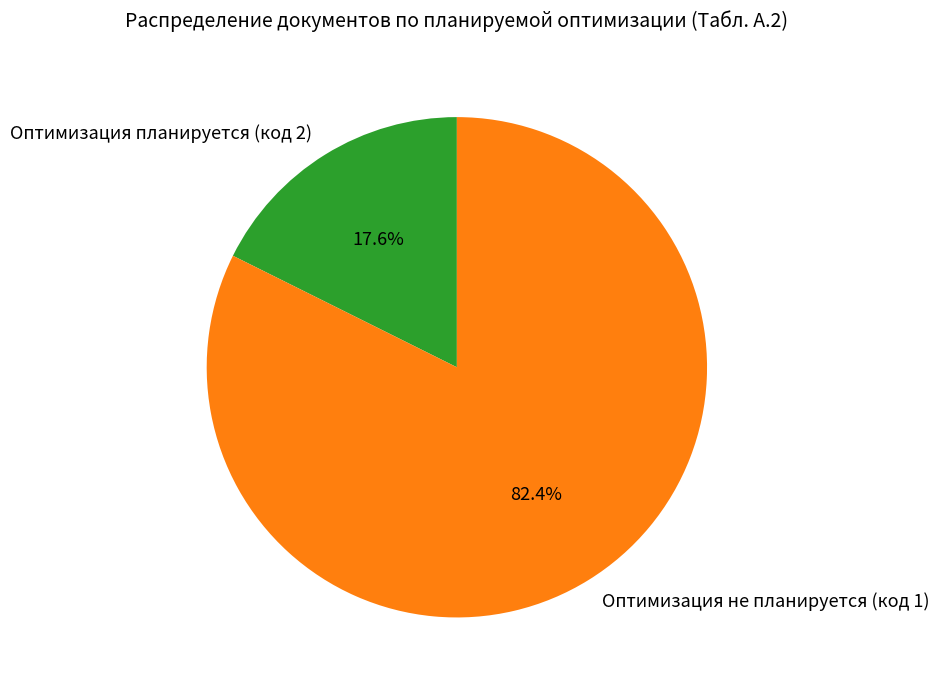

Which has a higher value, Оптимизация не планируется (код 1) or Оптимизация планируется (код 2)?

Оптимизация не планируется (код 1)